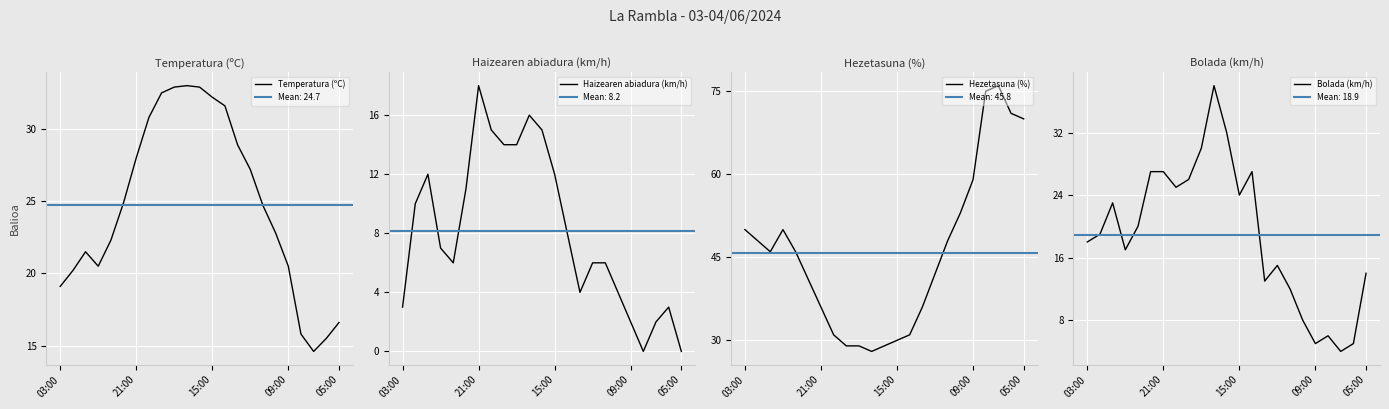

The Temperatura (ºC) series shows 19.1 at 03:00. True or false?

True